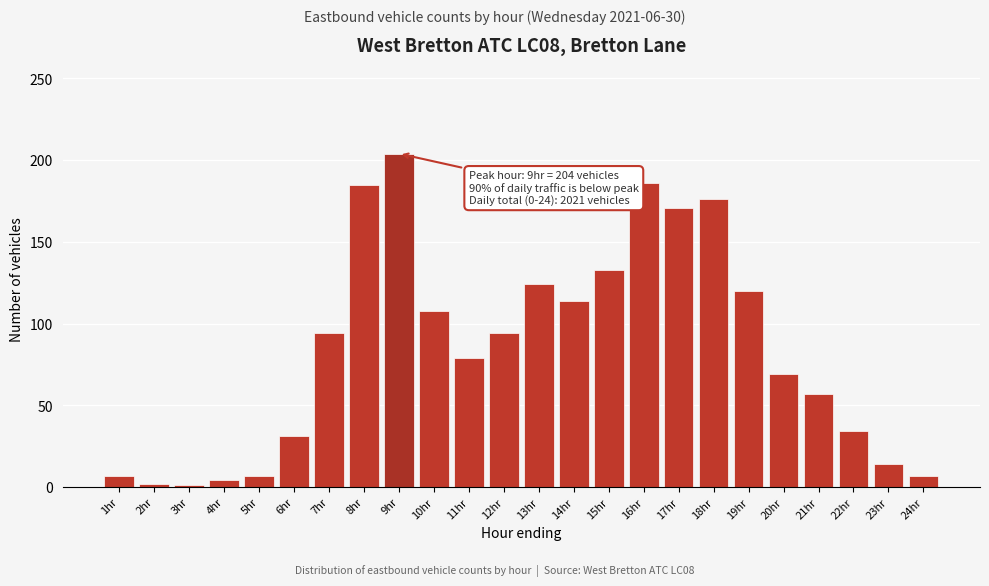

What is the label of the 10th bar from the right?

15hr